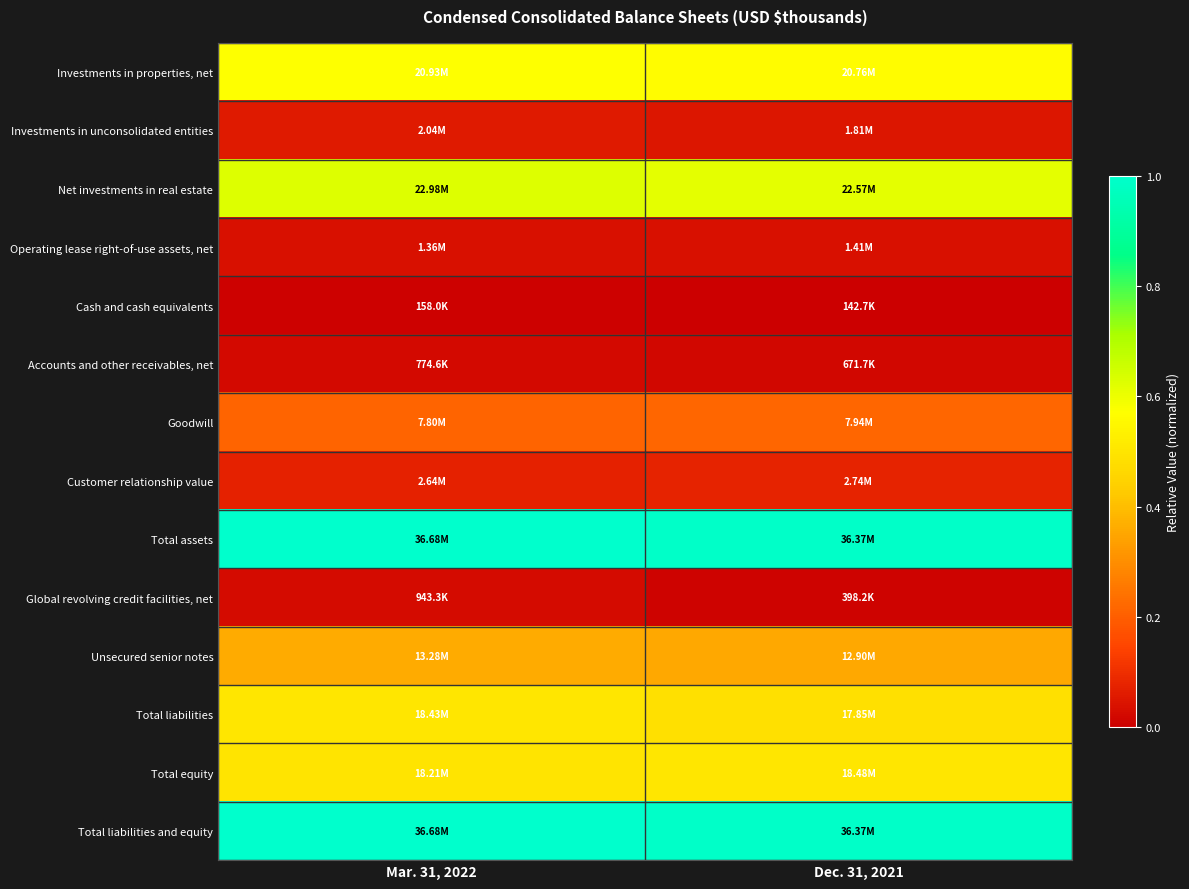

What is the maximum value shown in the chart?

1.0